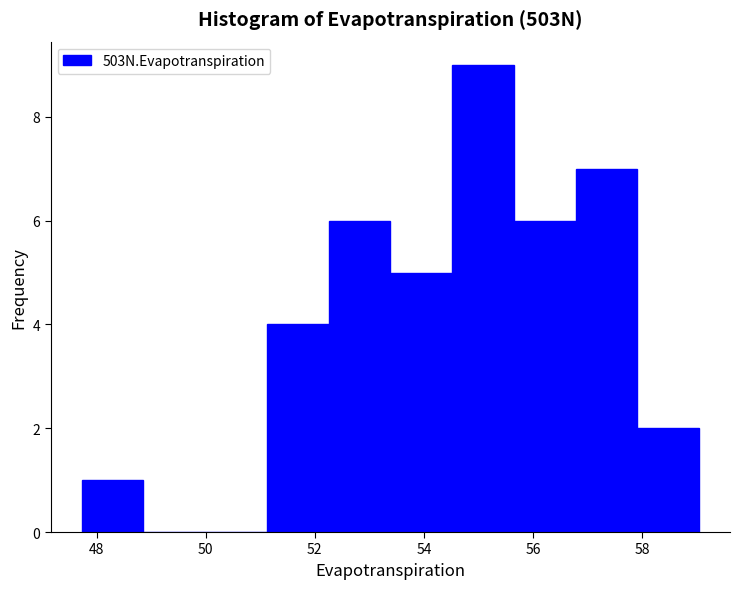

Reading left to right, transcribe this chart: for each bar, give the range it covers on the x-axis and its height. Neither the bar edges nor the heights are printed on the chart, so give them approximately, as read against the axes.

47.8 to 48.8: 1
48.8 to 50.0: 0
50.0 to 51.2: 0
51.2 to 52.2: 4
52.2 to 53.4: 6
53.4 to 54.6: 5
54.6 to 55.6: 9
55.6 to 56.8: 6
56.8 to 58.0: 7
58.0 to 59.0: 2